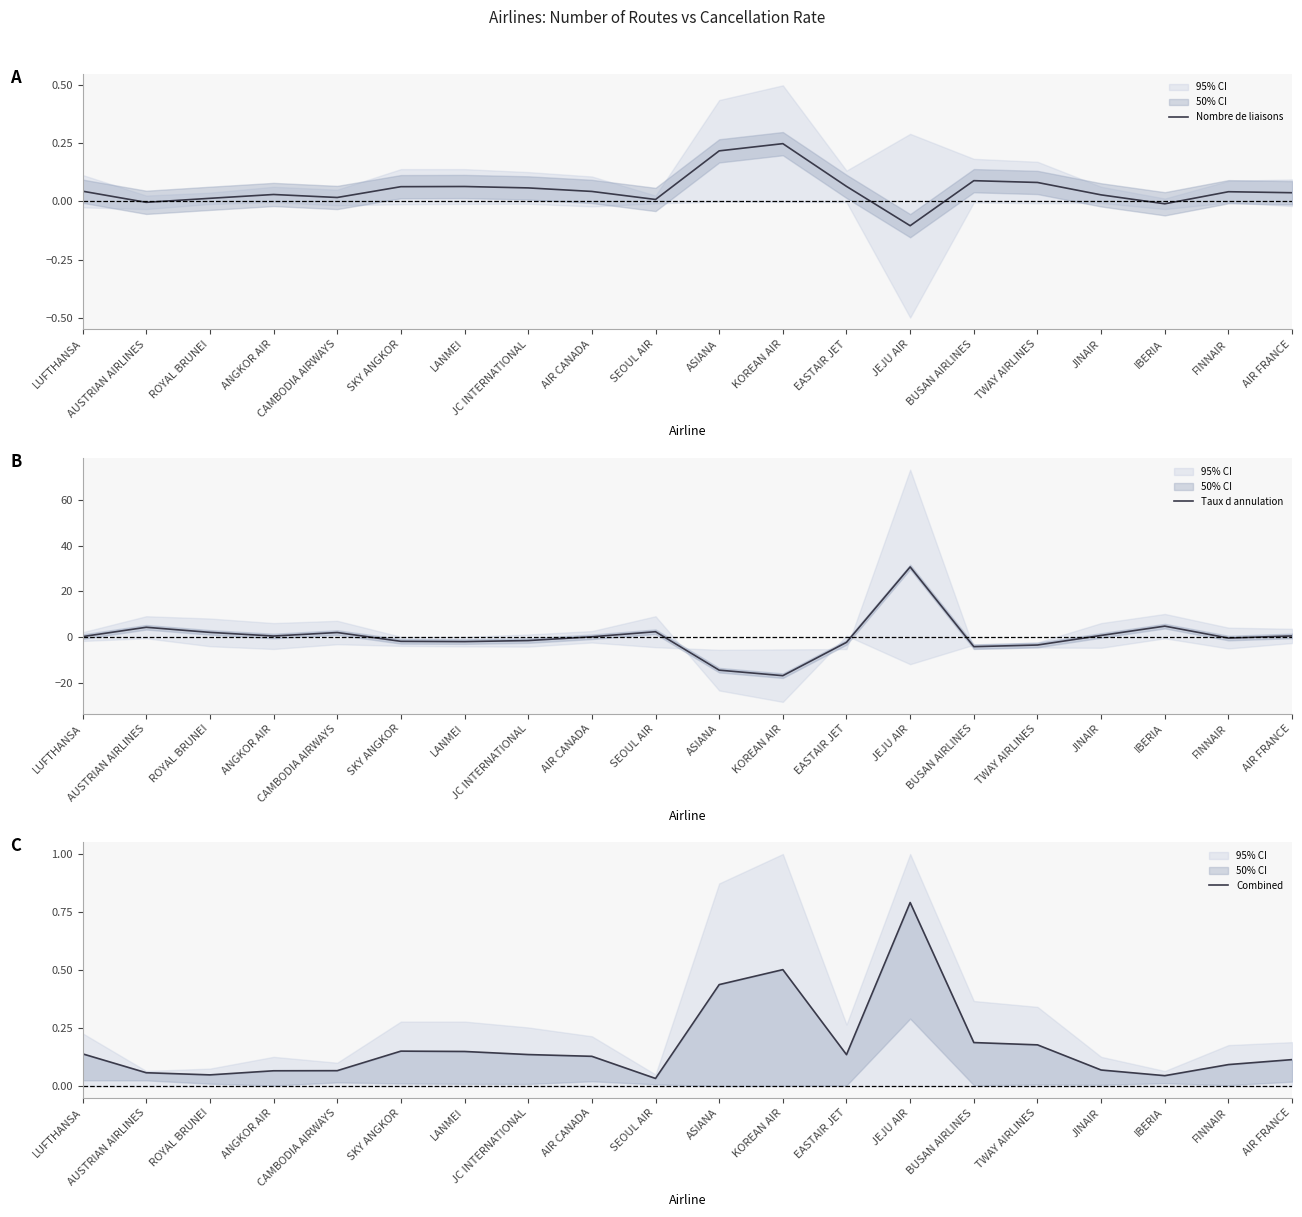

Which series ends up on top after the final intersection of Taux d annulation and Nombre de liaisons?

Taux d annulation